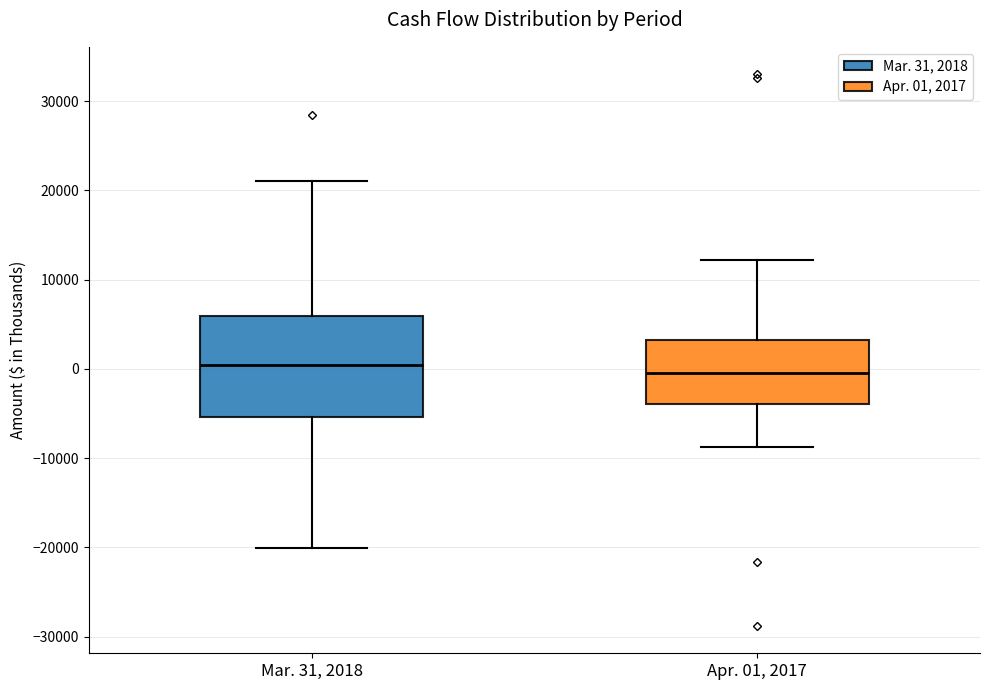

Where does the lower whisker of the box for Apr. 01, 2017 end on the y-axis? The values are not printed on the chart, so give them approximately, as read against the axis.

-9000